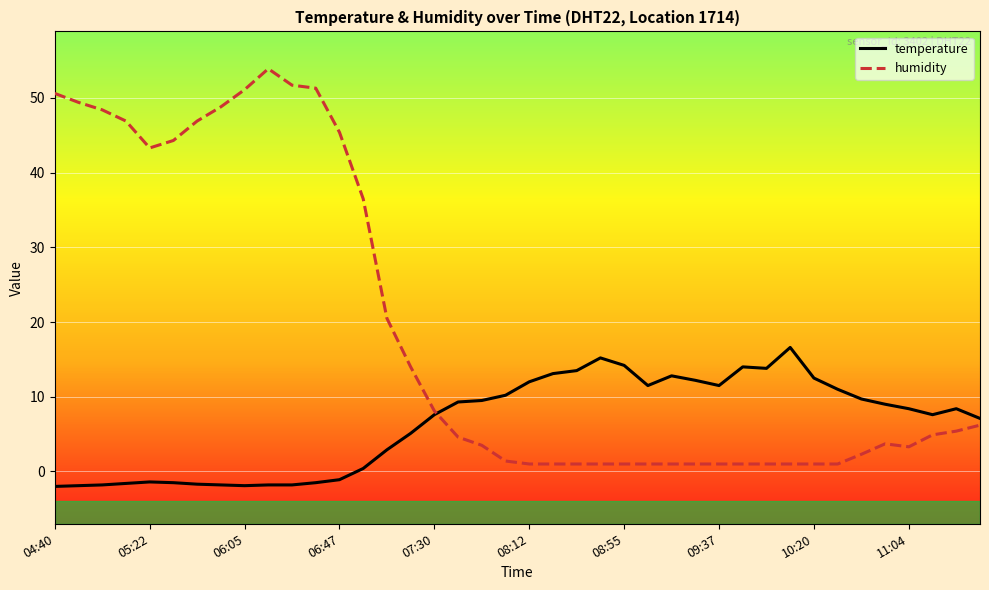

What is the smallest value displayed?

-2.0